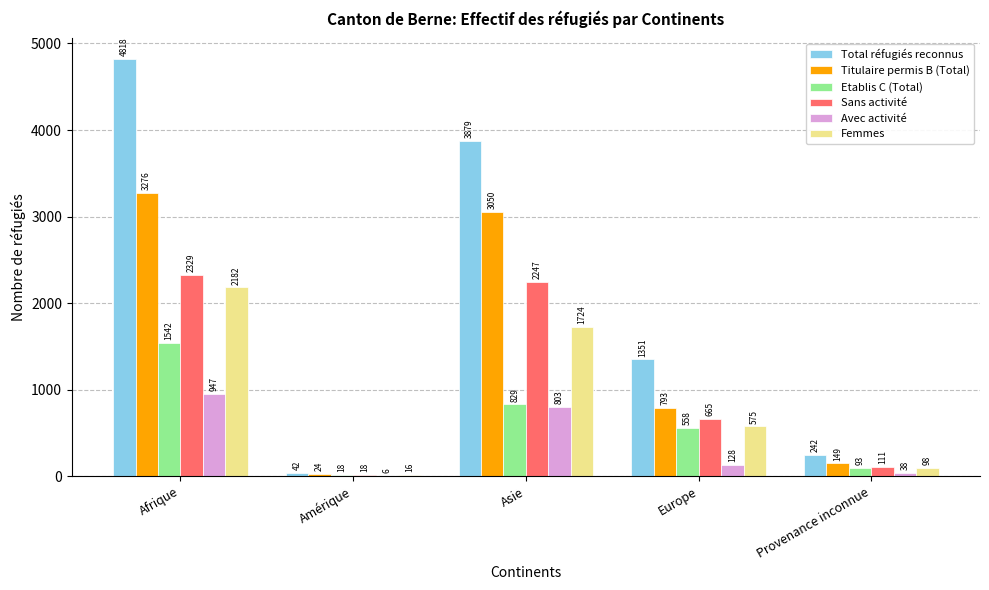

Is the value of Total réfugiés reconnus at Europe greater than the value of Etablis C (Total) at Afrique?

No